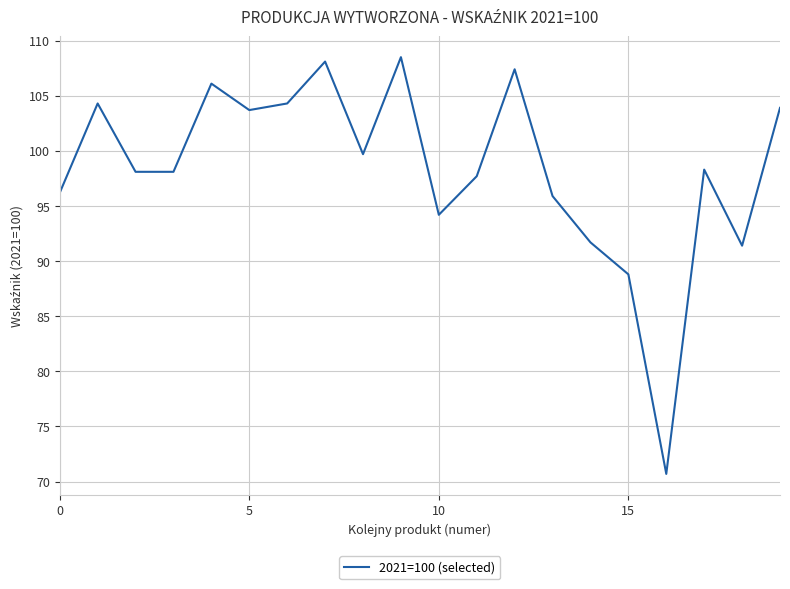

What is the difference between the maximum and second lowest values?

19.7